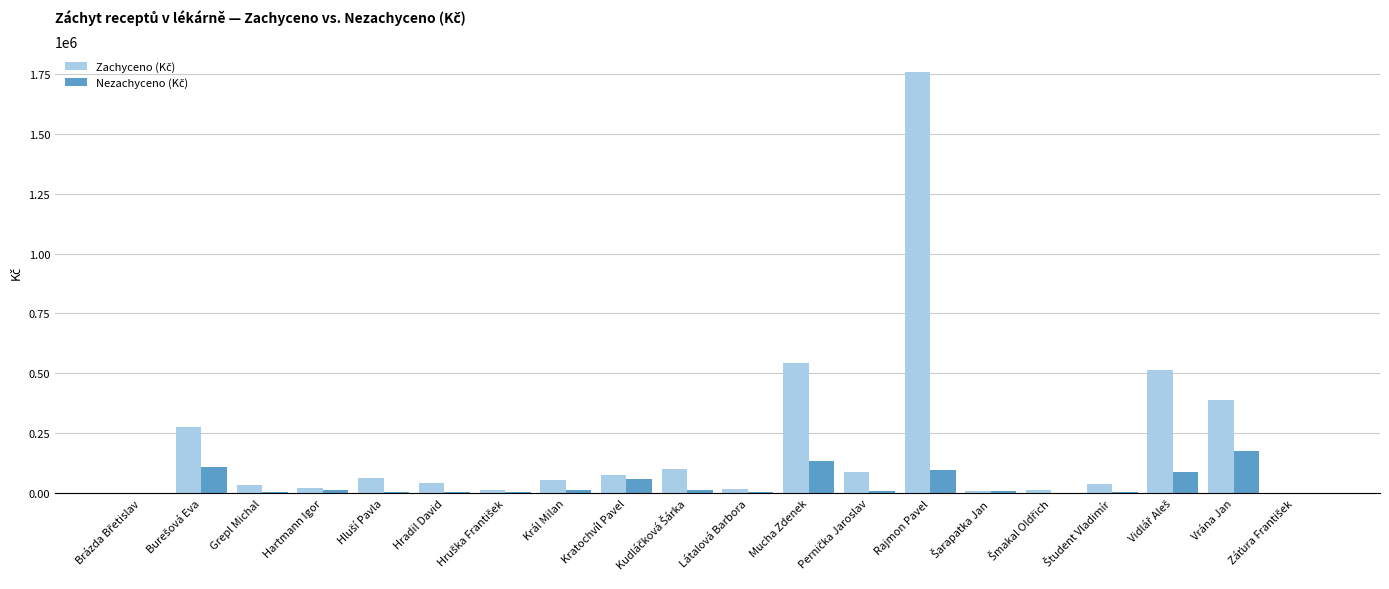

What is the greatest value displayed?

1757015.2